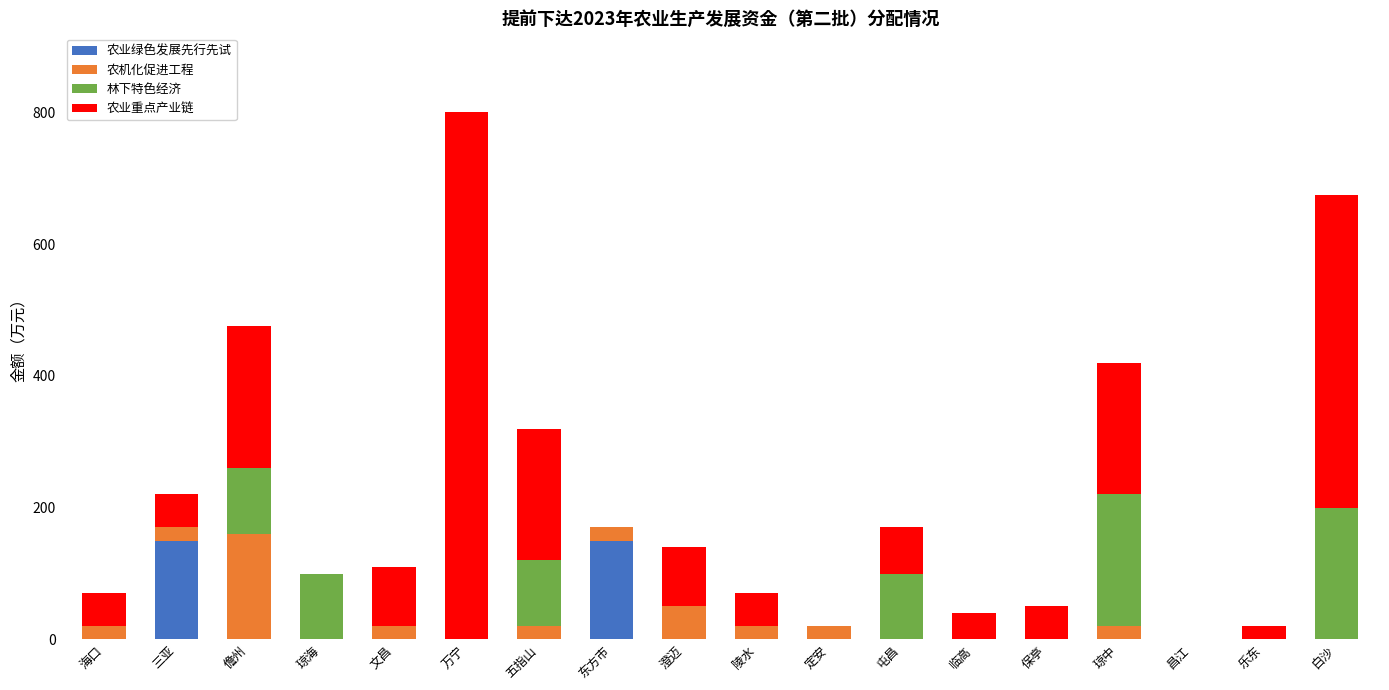

True or false: 农业绿色发展先行先试 has a value of 0 at 乐东.

True